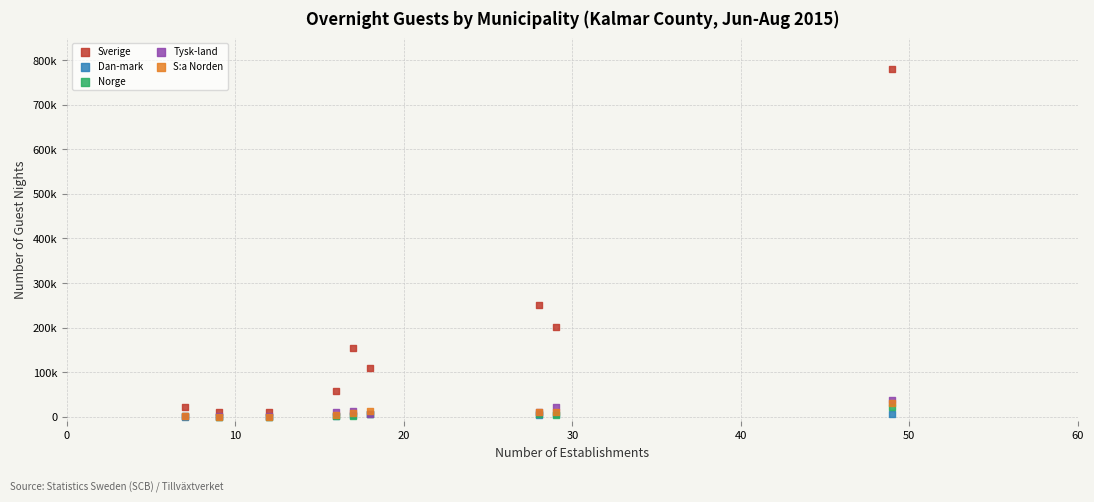

What are all the series names shown in the legend?

Sverige, Dan-mark, Norge, Tysk-land, S:a Norden